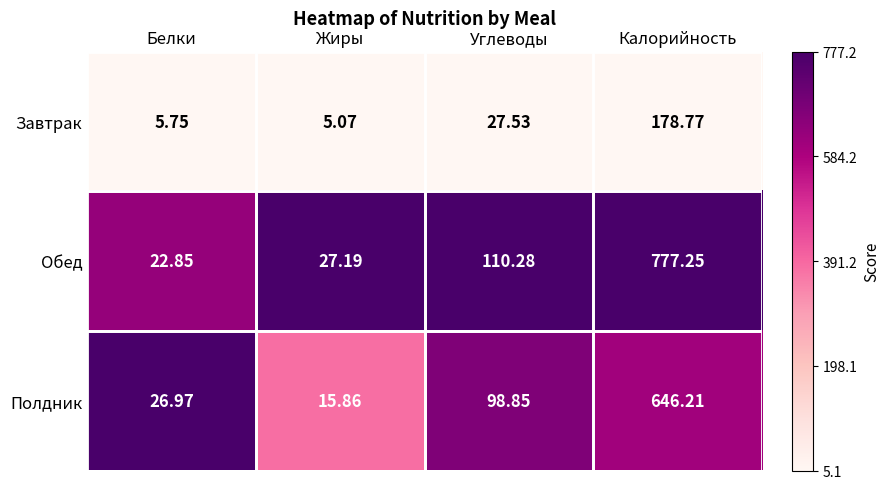

List the labels in order of Полдник value, largest first.

Калорийность, Углеводы, Белки, Жиры